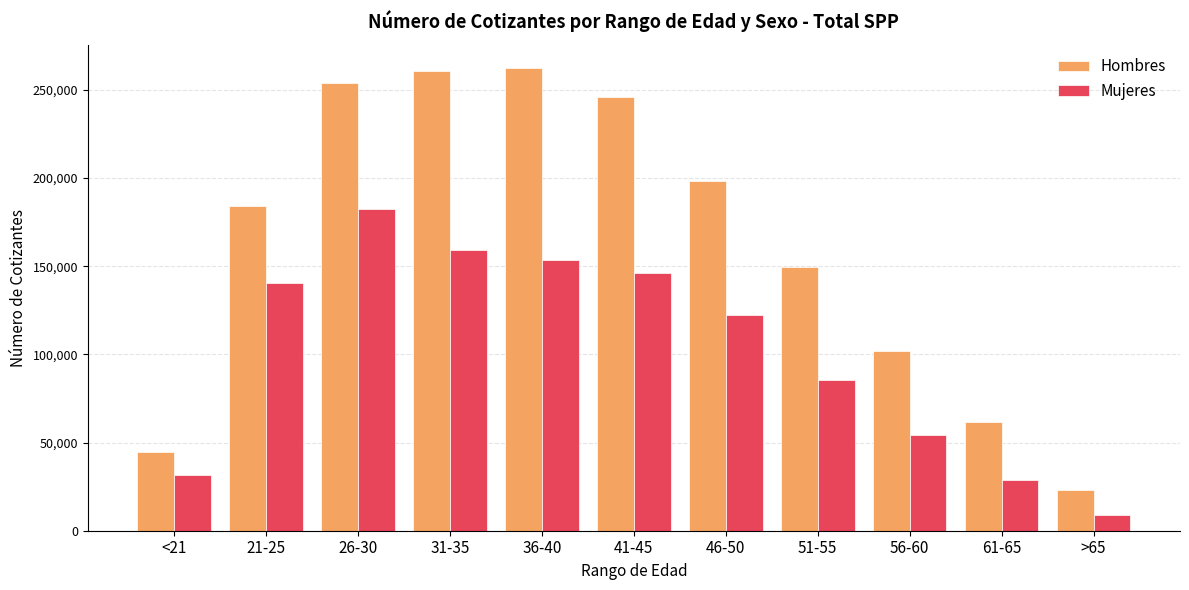

Which category has the lowest value in the Hombres series?

>65